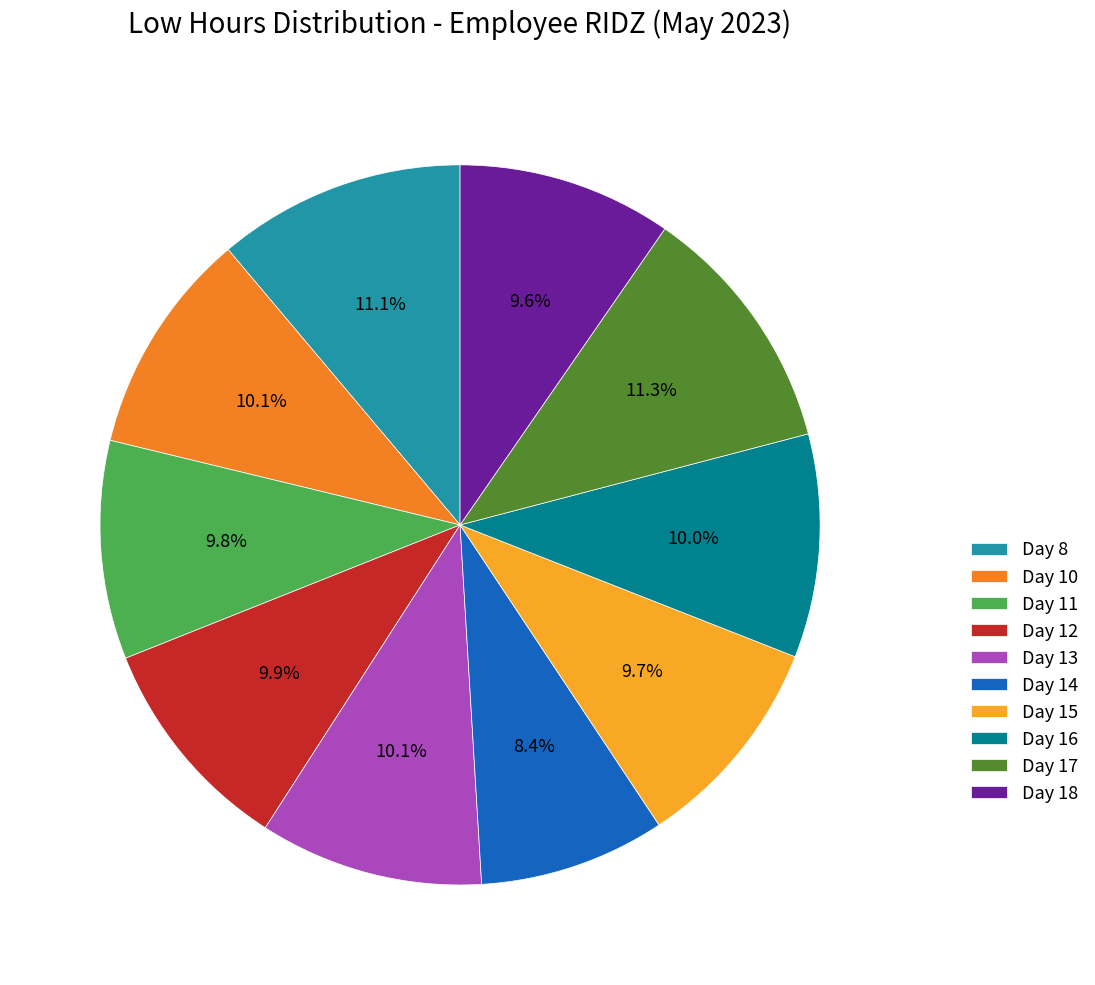

Which category has the smallest portion of the pie?

Day 14